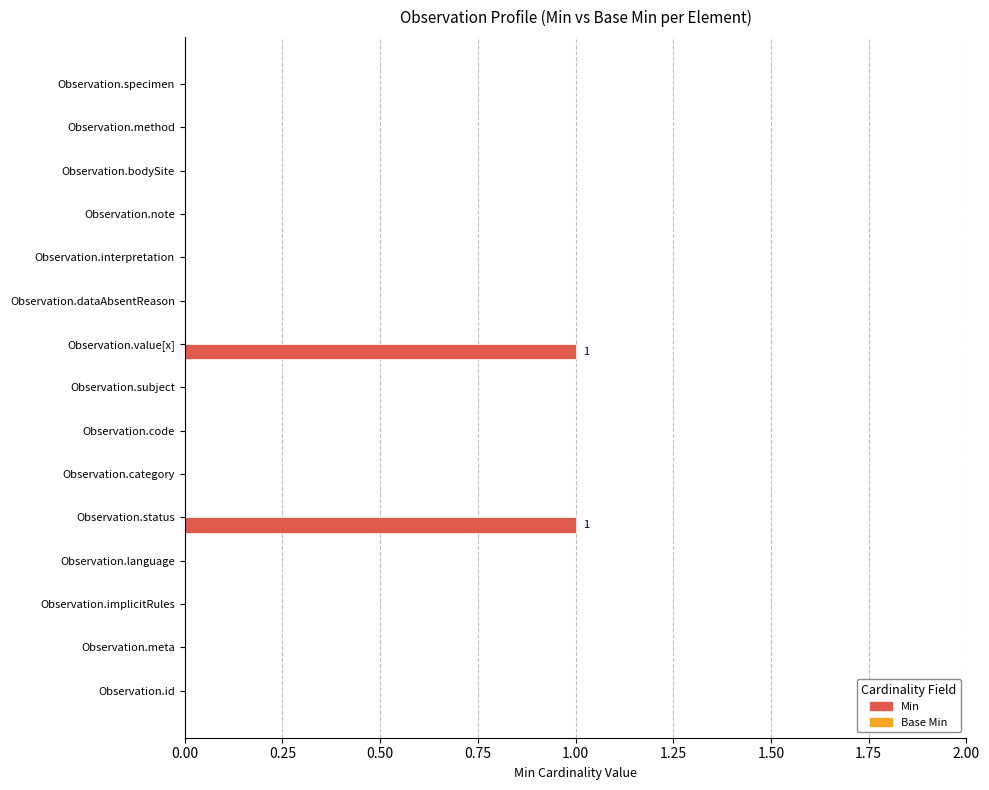

The chart shows a value of -1 at Observation.subject. True or false?

False